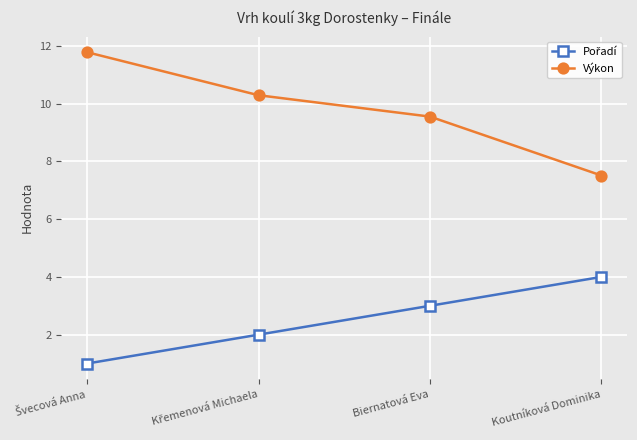

What is the total value across all series at Koutníková Dominika?

11.5